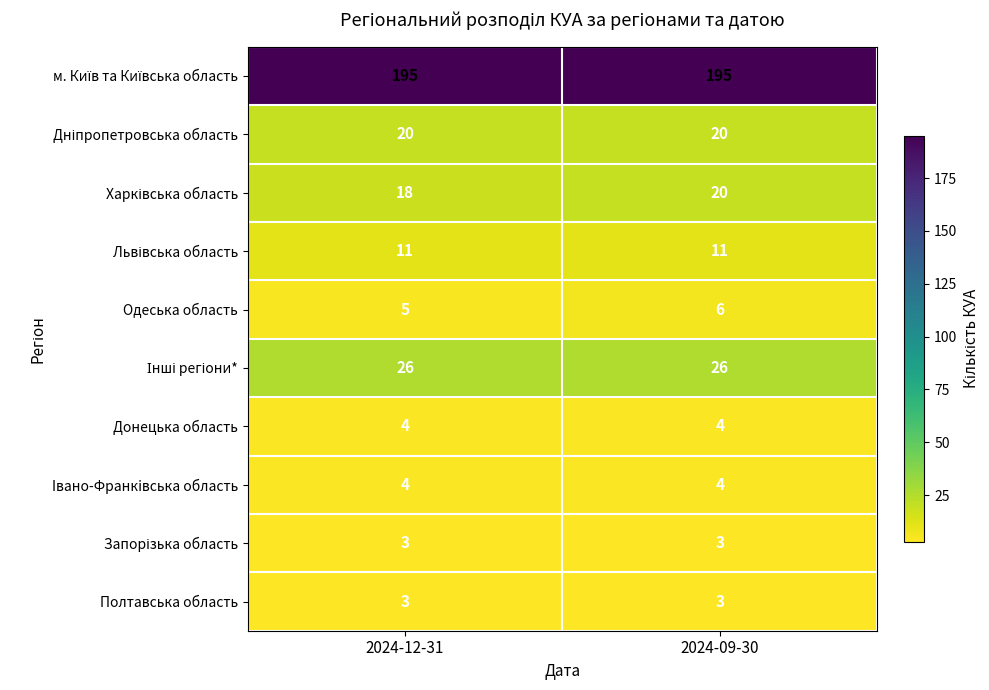

At which category is the sum across all series the highest?

2024-09-30